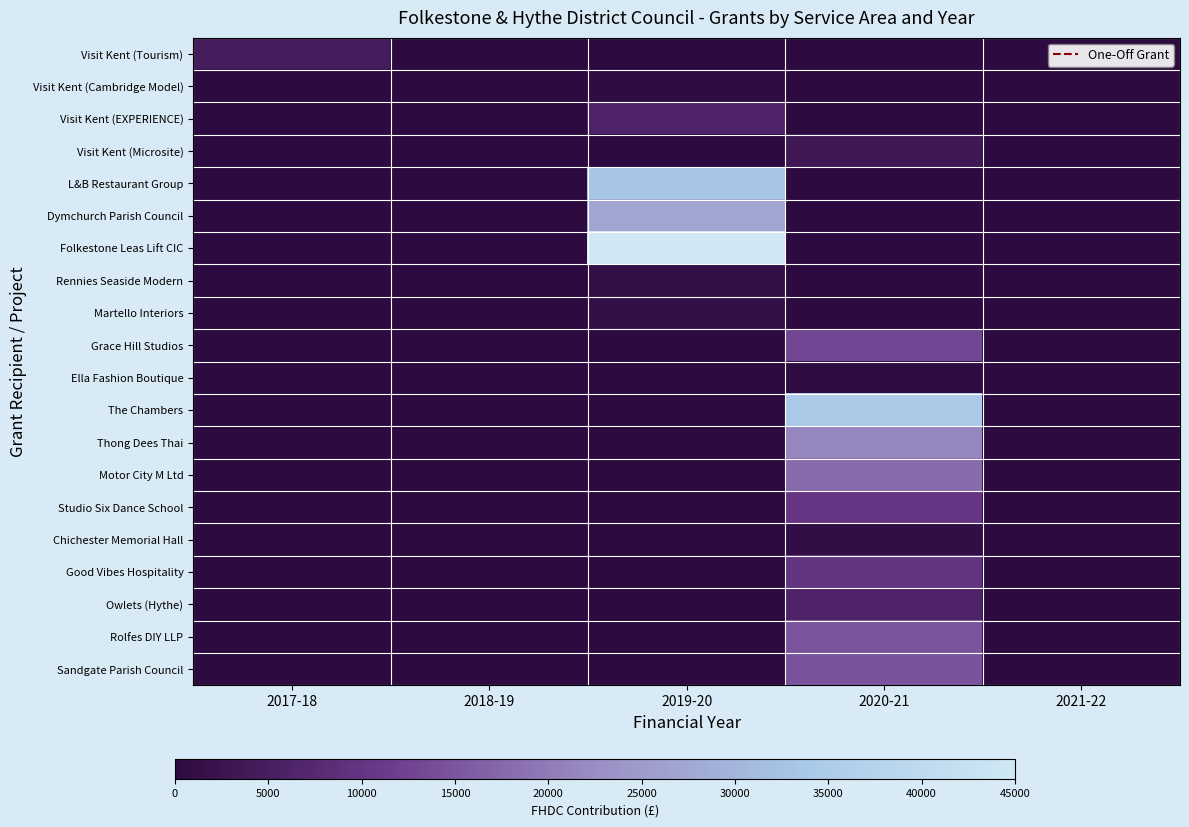

How many distinct data groups are displayed?

20